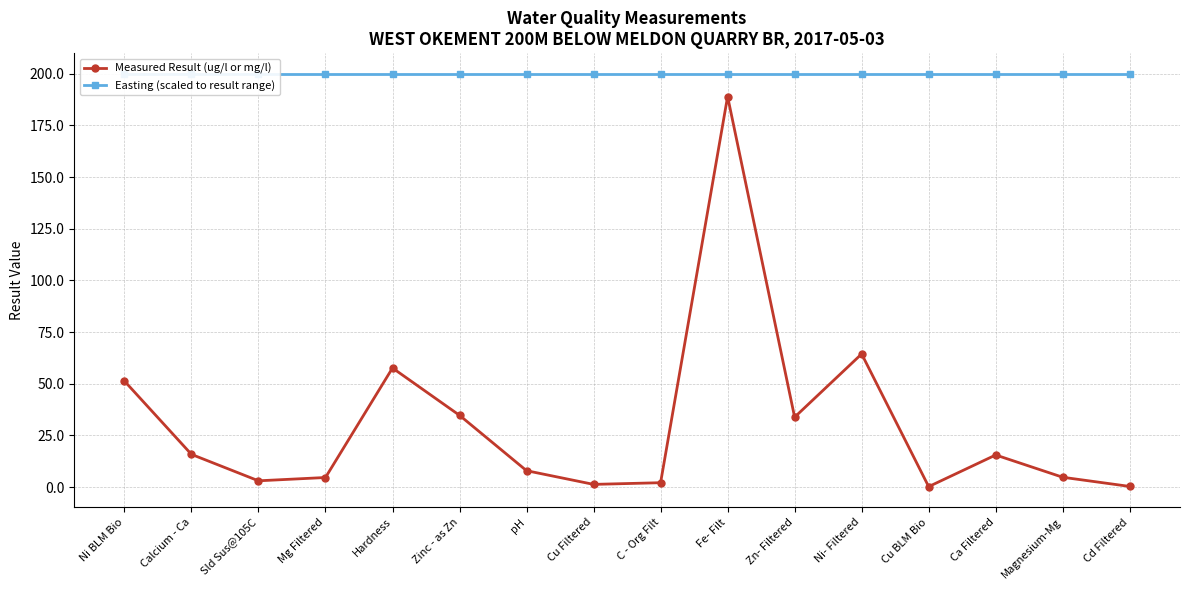

How many lines are shown in the chart?

2